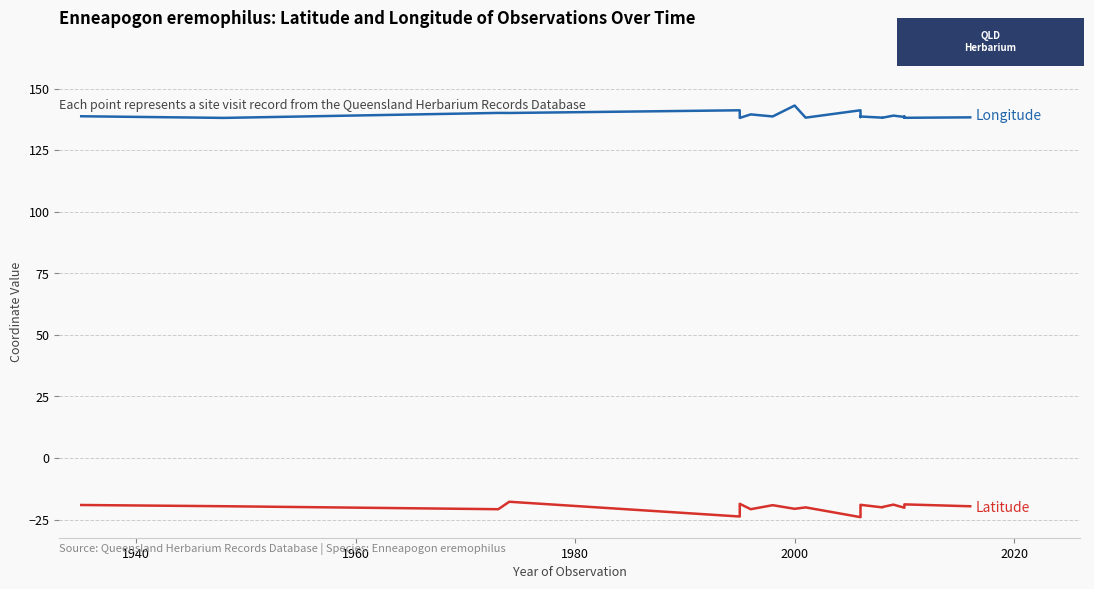

In Latitude, how many points are lower than both neighbors (excluding endpoints)?

7